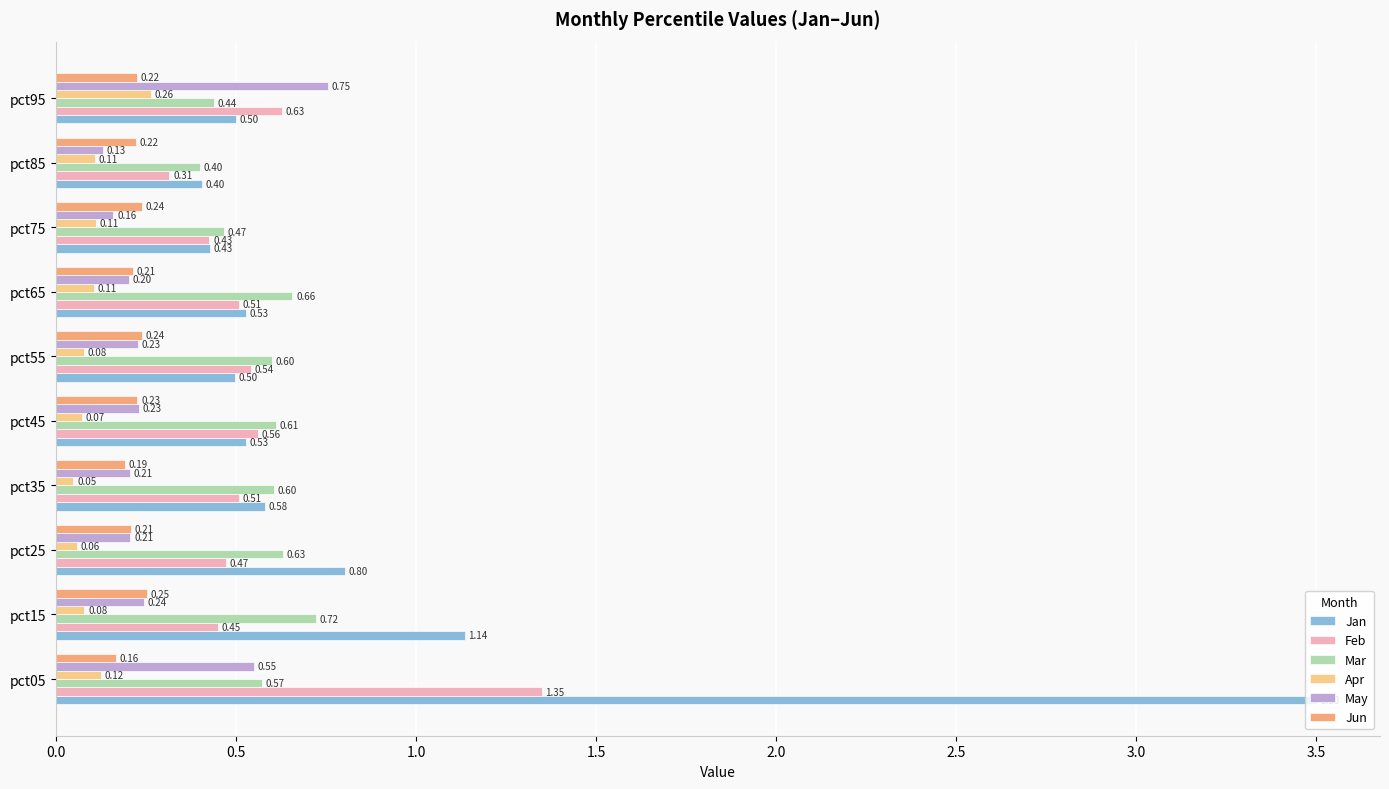

Count the Mar values in the range 0 to 1.

10